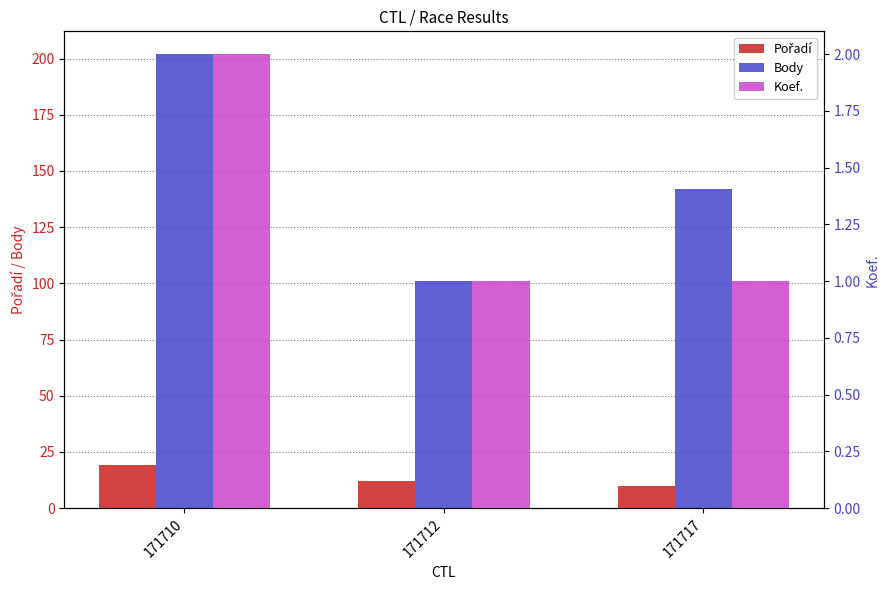

What is the sum of the Body values at 171712 and 171717?

243